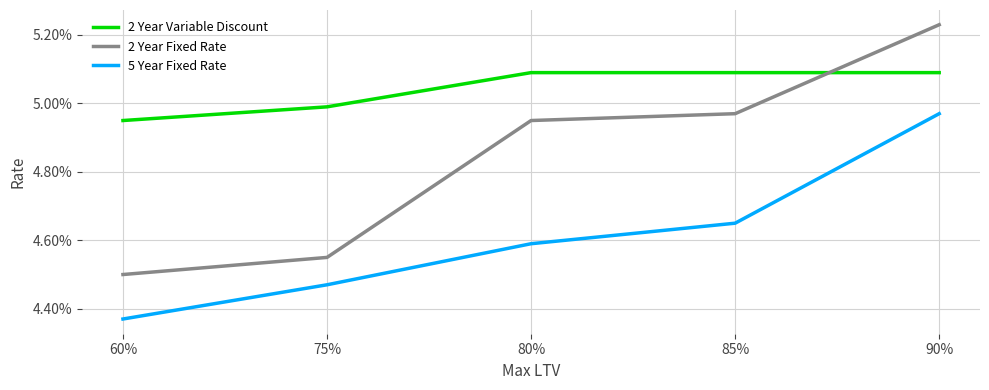

What is the total value across all series at 85%?

0.1